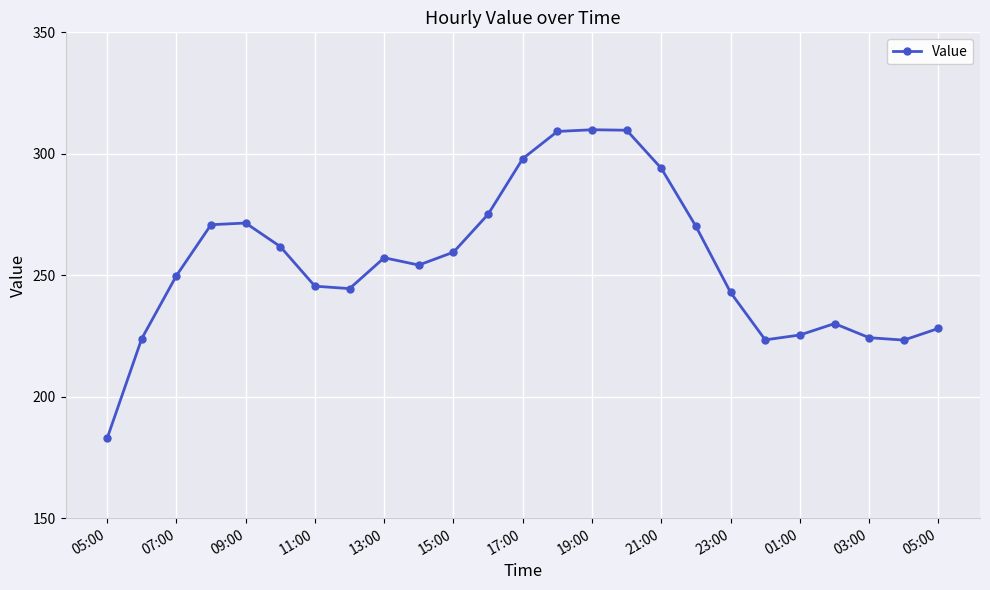

What is the average value?

255.4